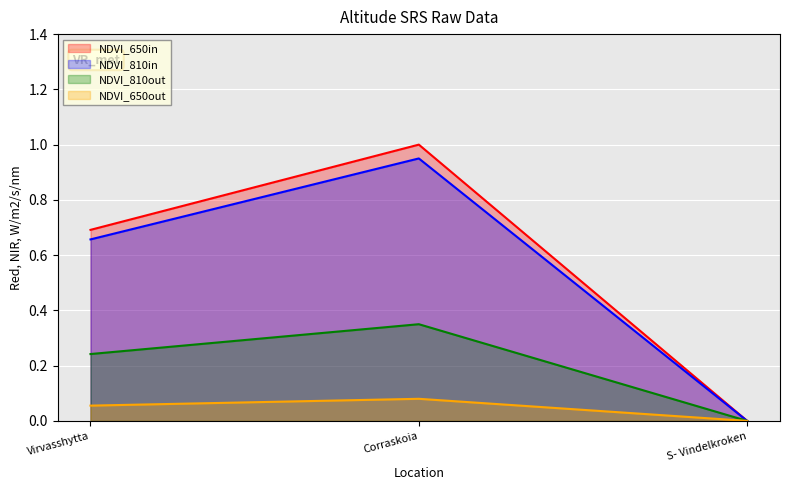

How many lines are shown in the chart?

4